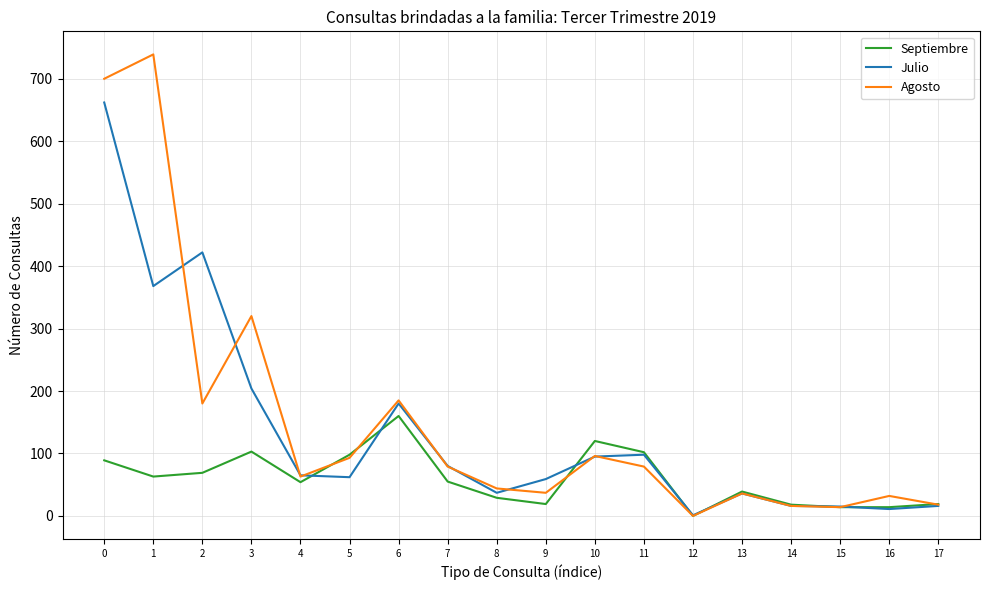

The value of Septiembre at 12 is 0. True or false?

True